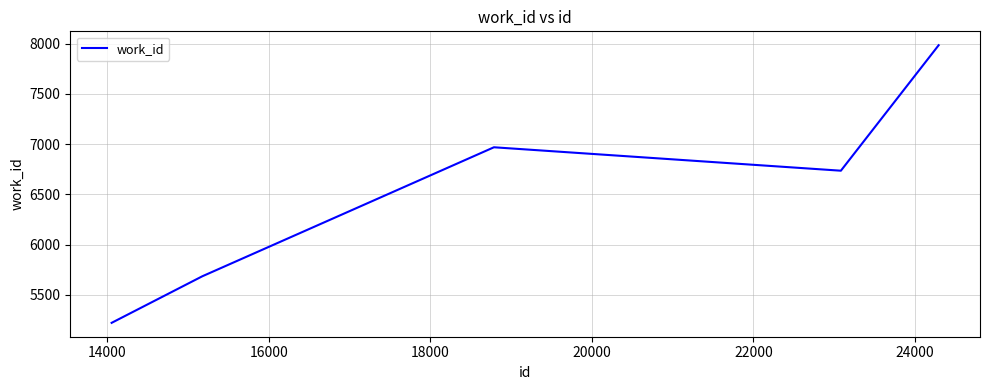

What is the maximum value shown in the chart?

7984